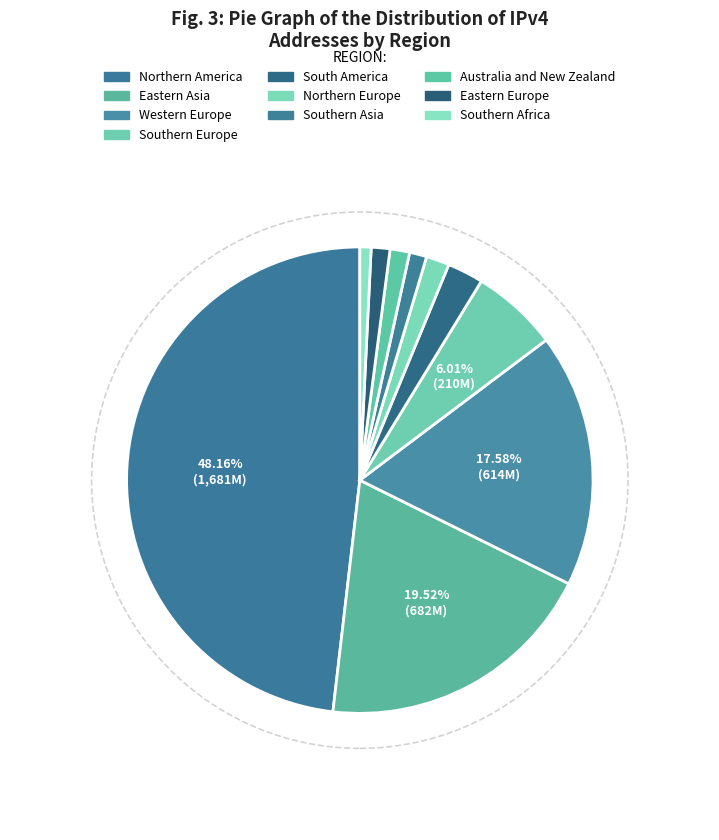

How many slices are in this pie chart?

10